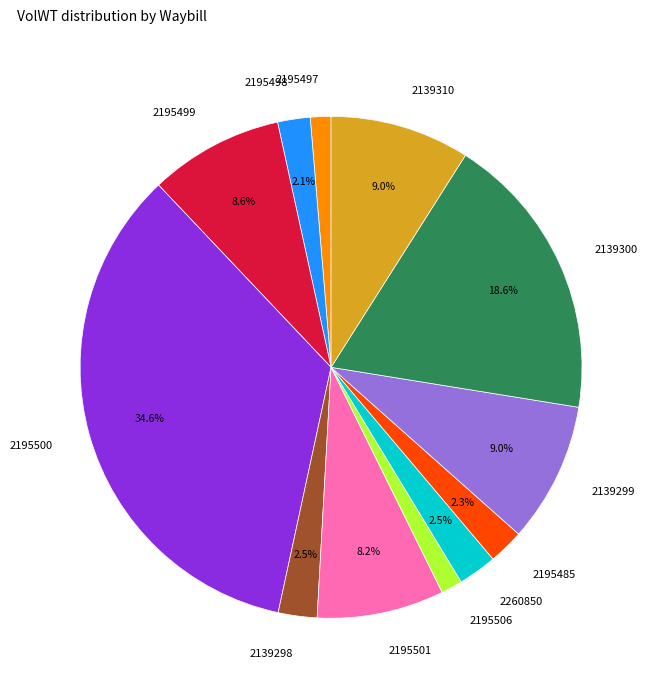

Approximately how many times larger is the value at 2195498 compared to 2195497?

1.6